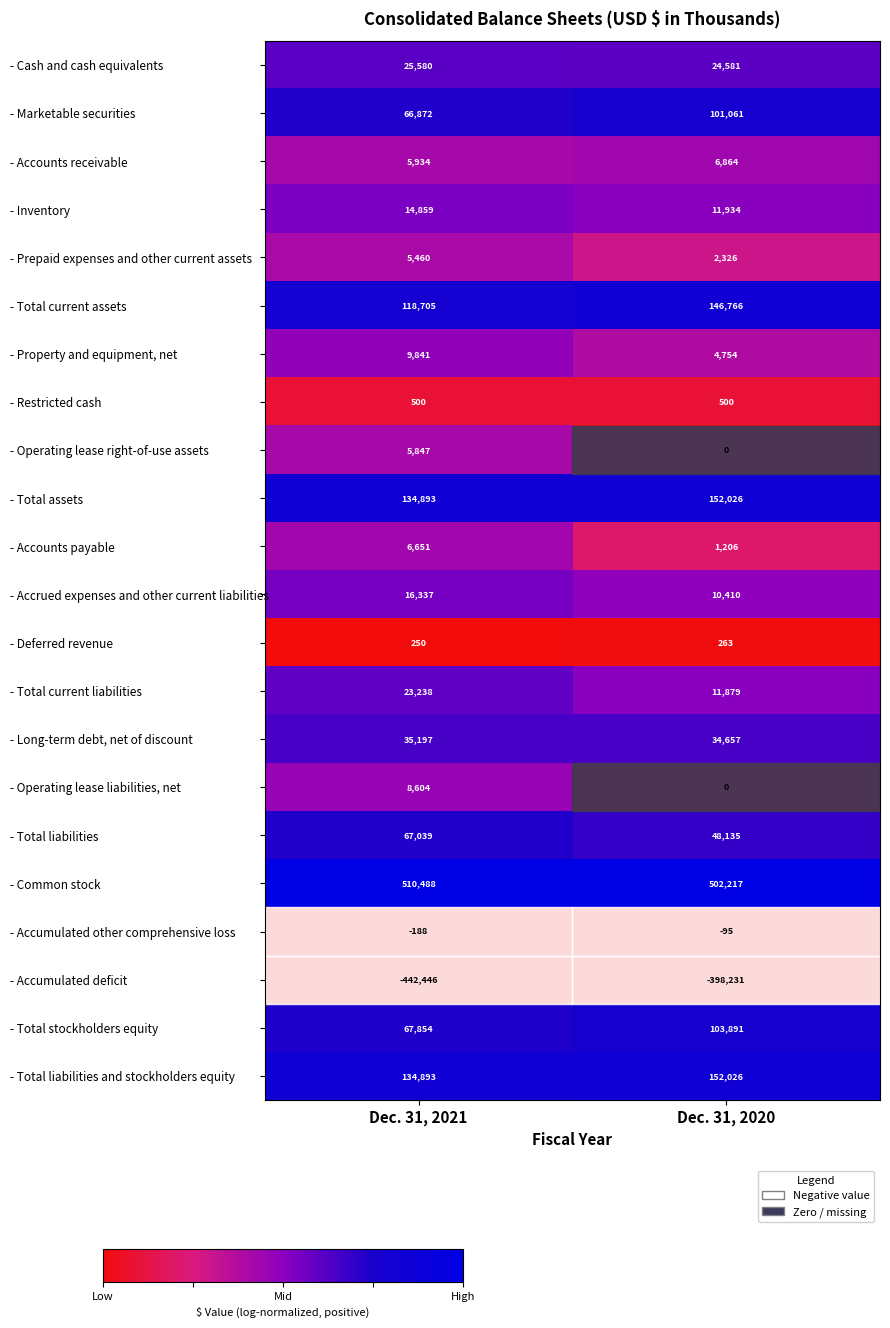

List the labels in order of - Common stock value, smallest first.

Dec. 31, 2020, Dec. 31, 2021